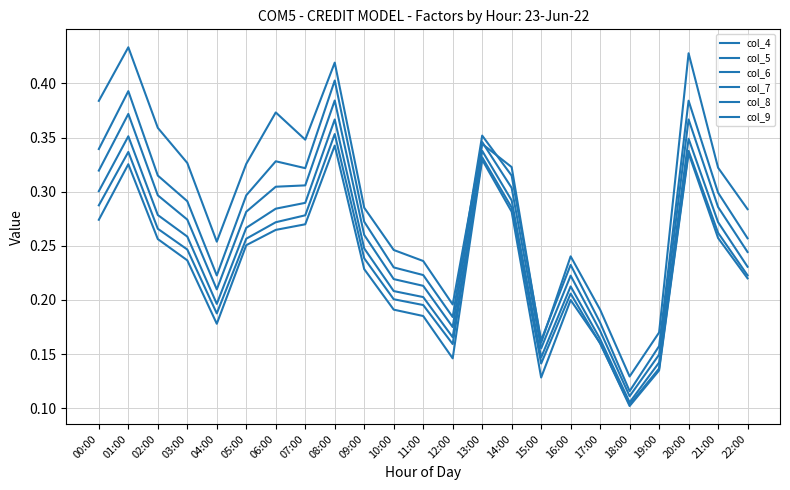

How many lines are shown in the chart?

6